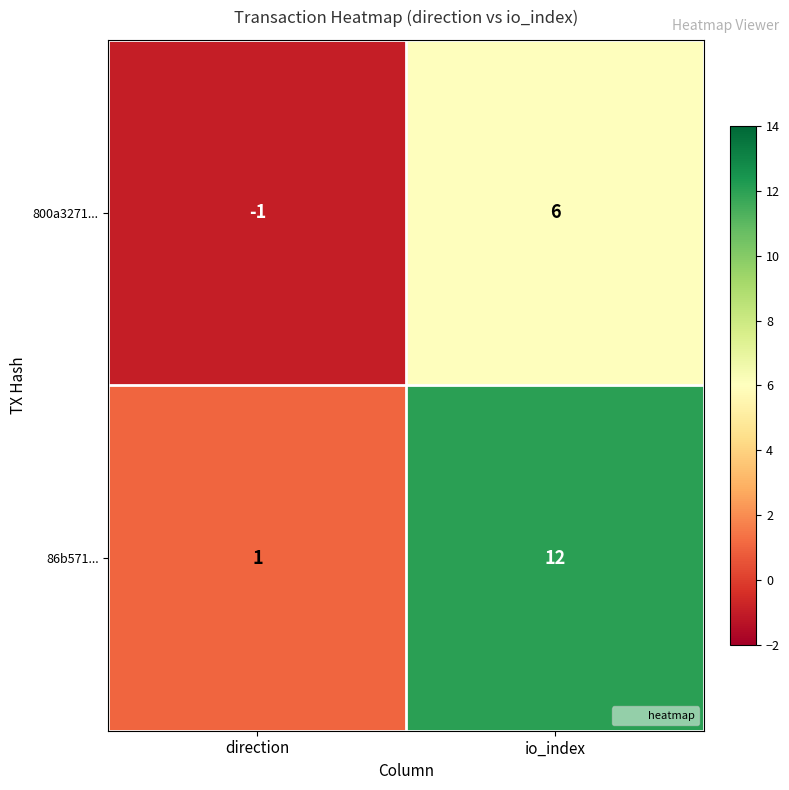

The value of 800a3271... at direction is -1. True or false?

True